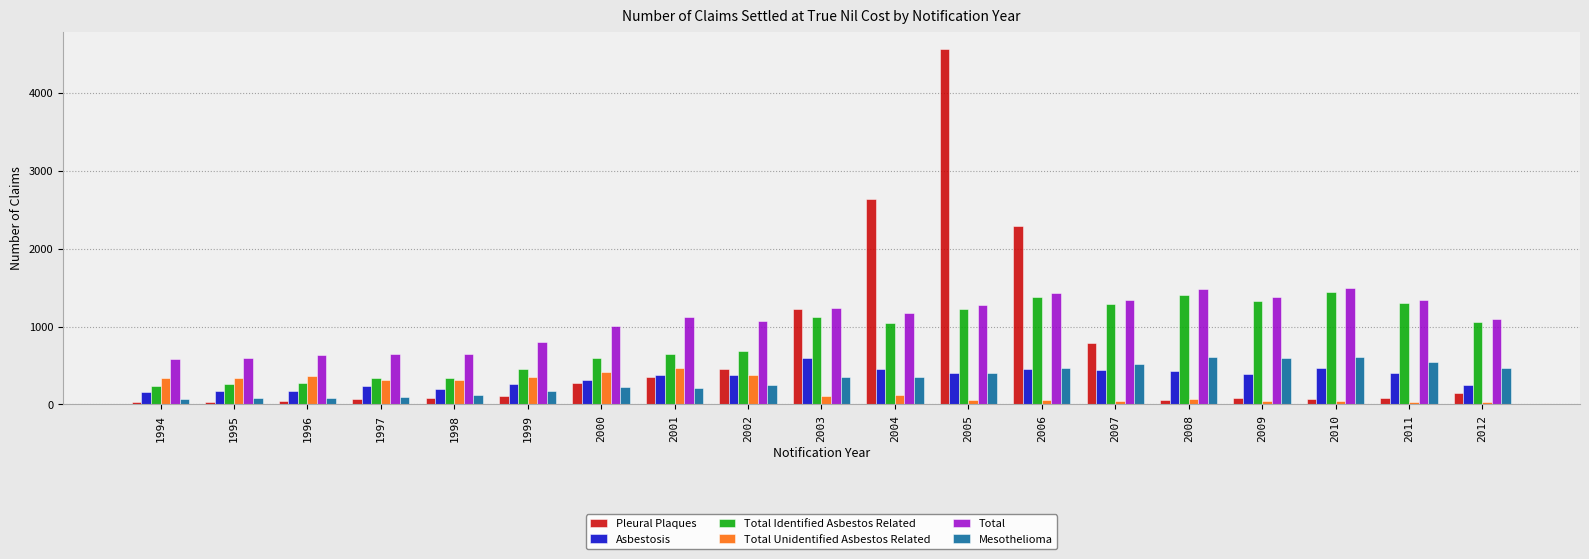

Count the number of data series in this chart.

6